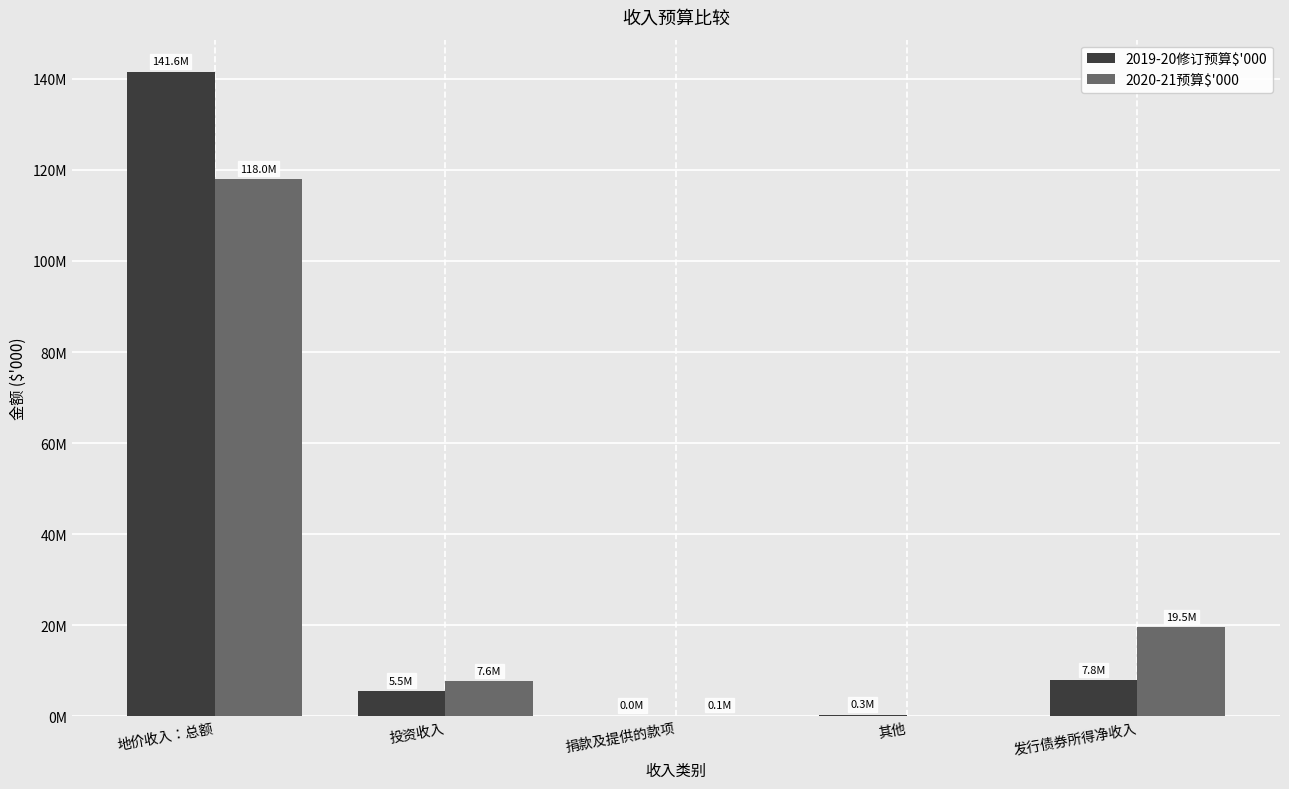

Are the bars grouped side by side (vs. stacked)?

Yes